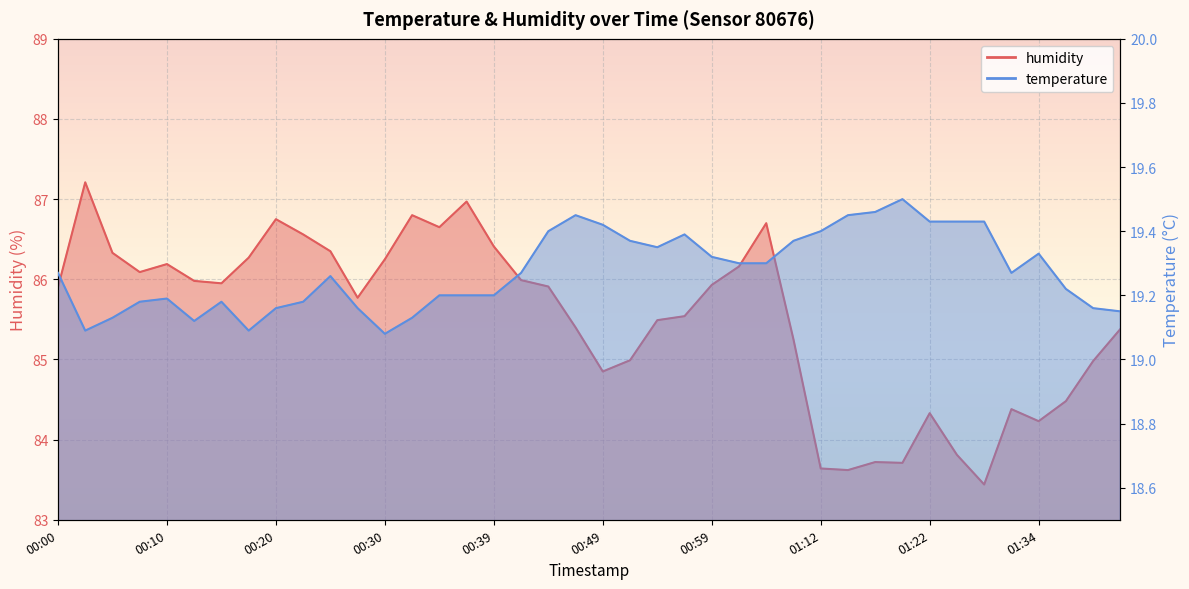

What are all the series names shown in the legend?

humidity, temperature